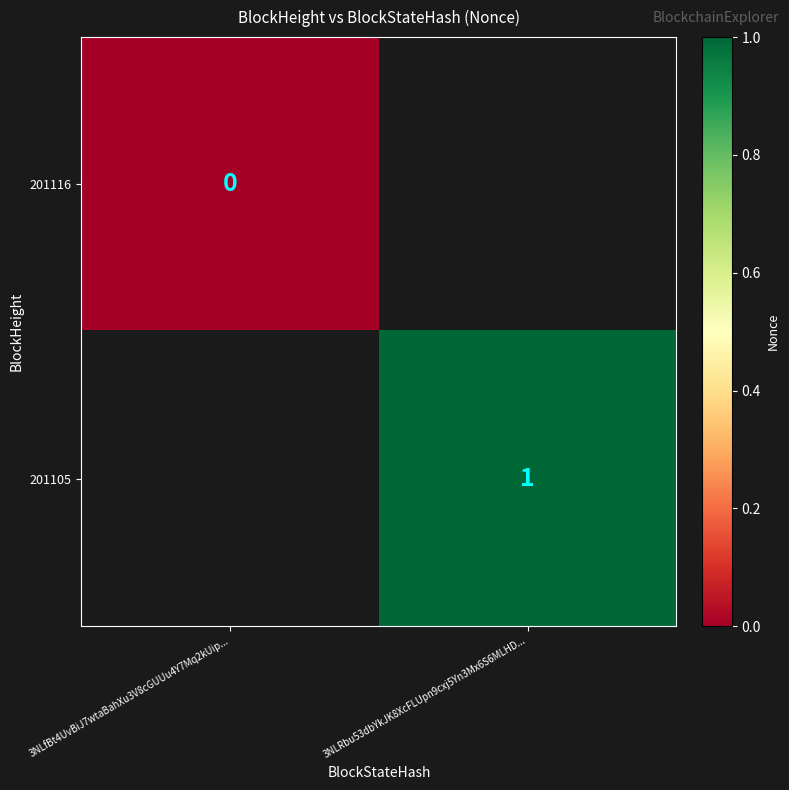

Is it true that 201105 equals 1 at 3NLRbu53dbYkJK8XcFLUpn9cxj5Yn3Mx6S6MLHD...?

True